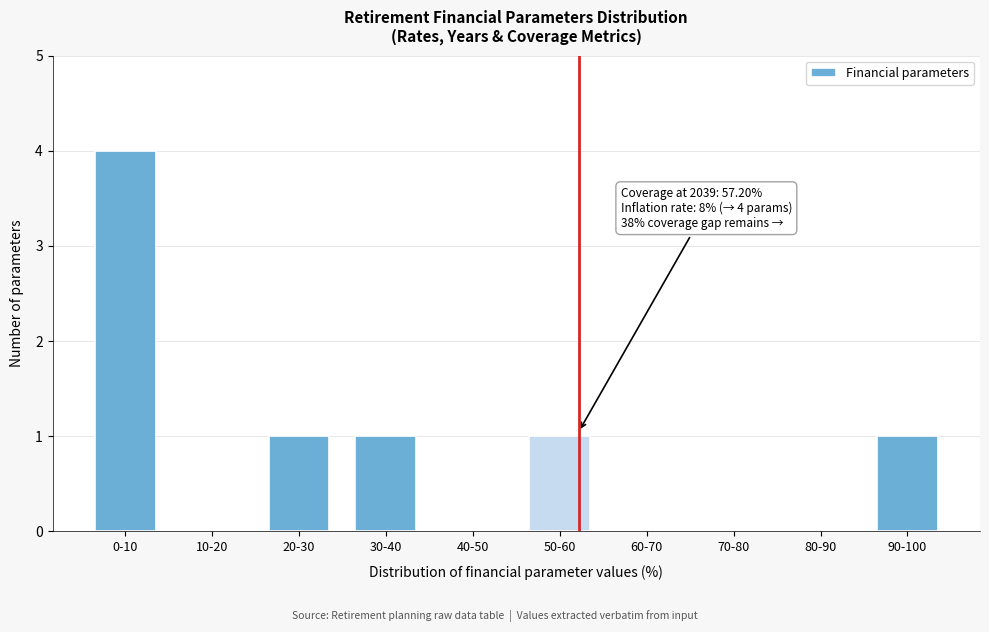

Reading left to right, transcribe all the data shown in this chart.

0-10=4	10-20=0	20-30=1	30-40=1	40-50=0	50-60=1	60-70=0	70-80=0	80-90=0	90-100=1